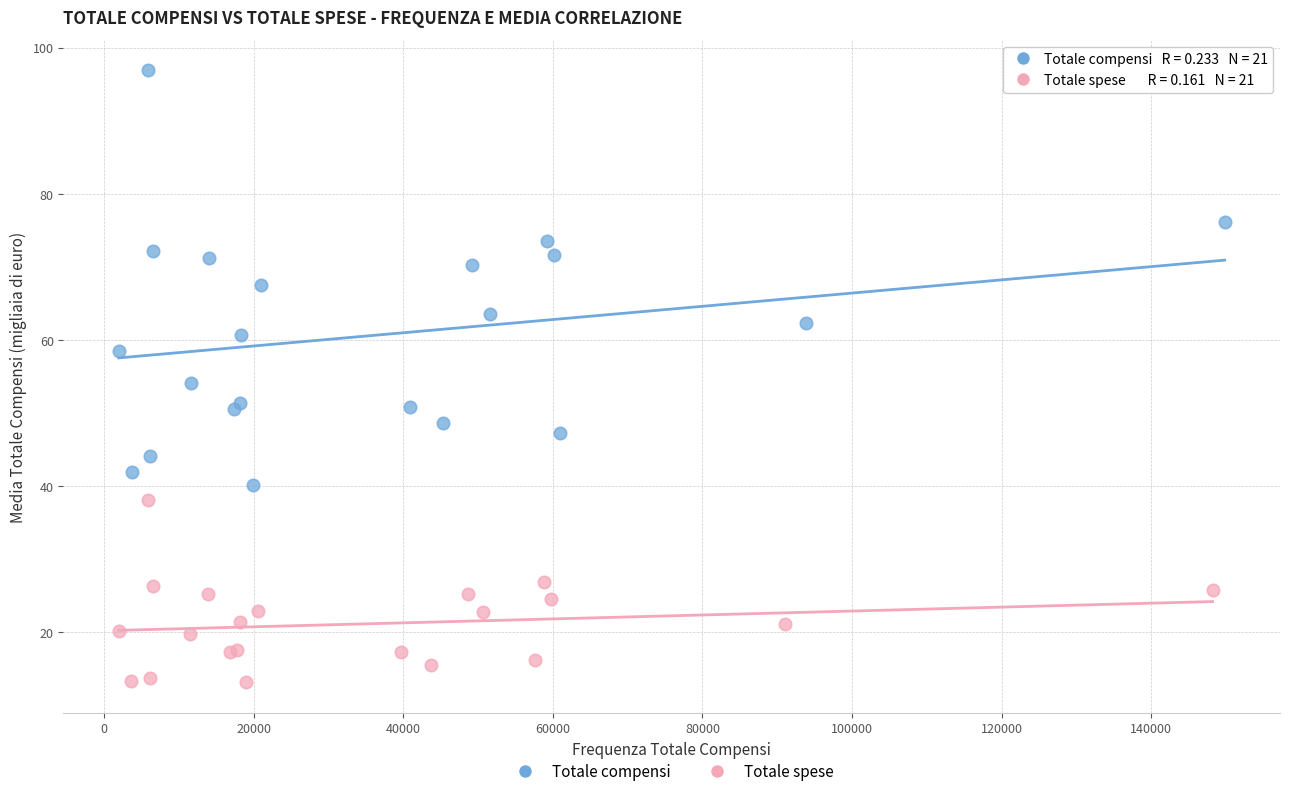

What are all the series names shown in the legend?

Totale compensi, Totale spese